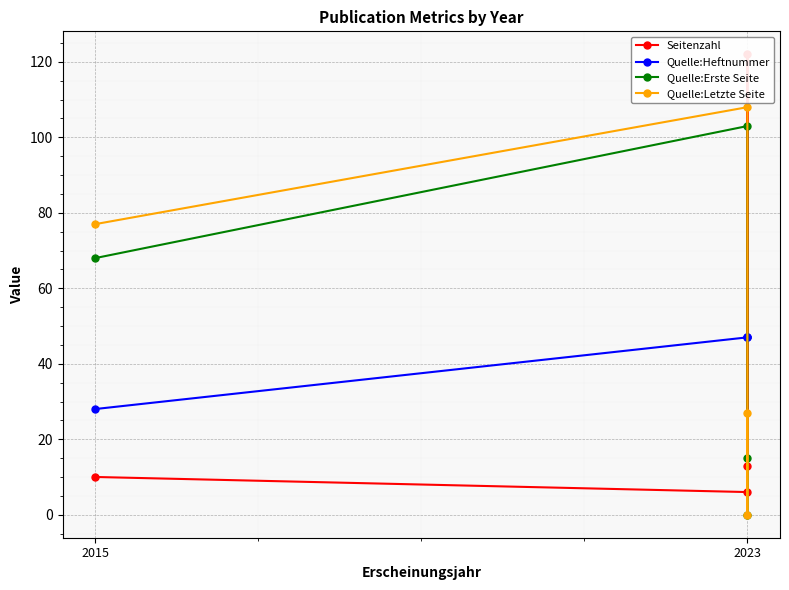

Reading left to right, extract all data points from this chart.

Seitenzahl: 10	6	122	13
Quelle:Heftnummer: 28	47	47	47
Quelle:Erste Seite: 68	103	0	15
Quelle:Letzte Seite: 77	108	0	27